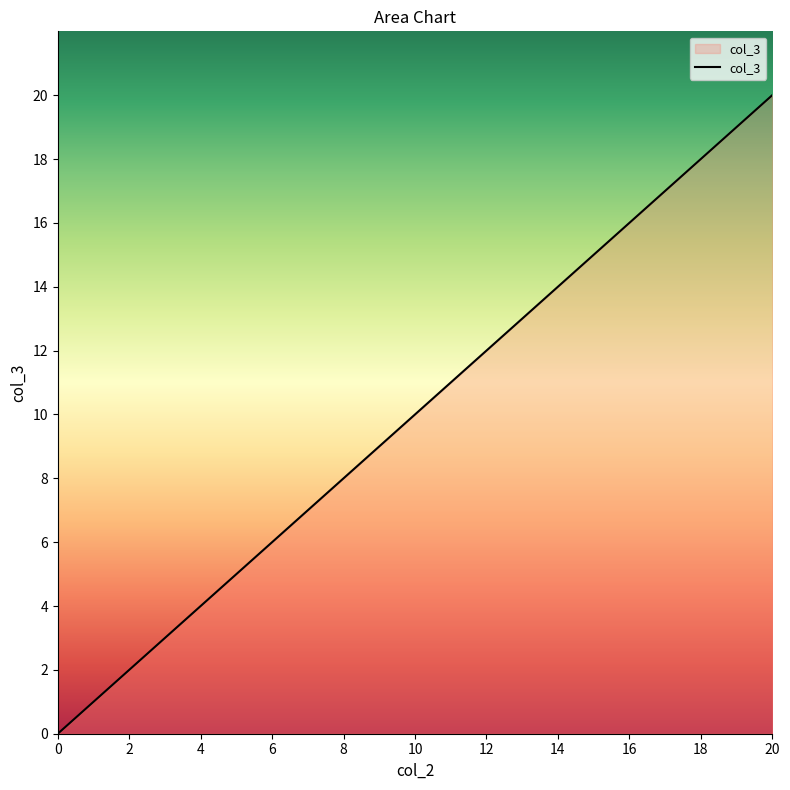

What is the difference between the maximum and minimum values?

20